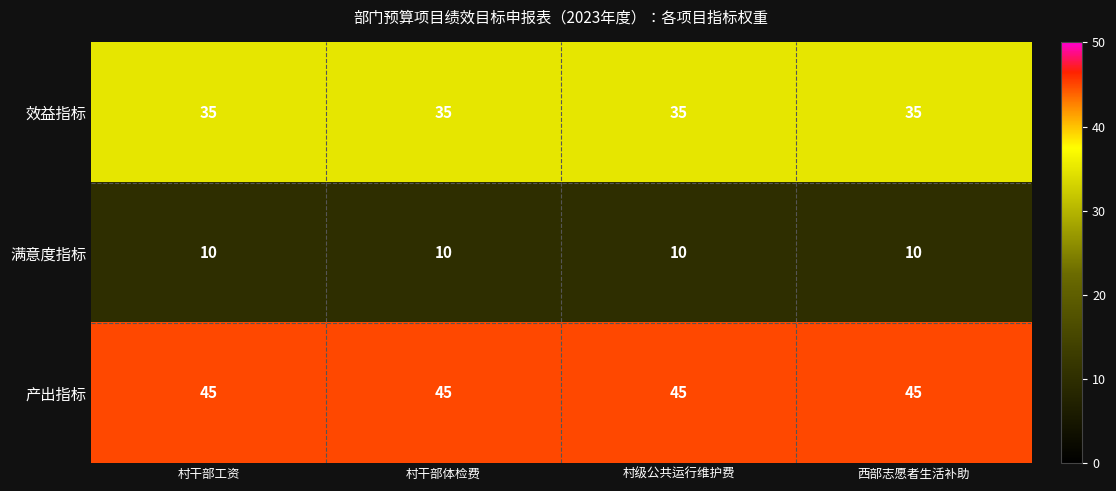

What is the spread (max minus min) of values at 村干部工资?

35